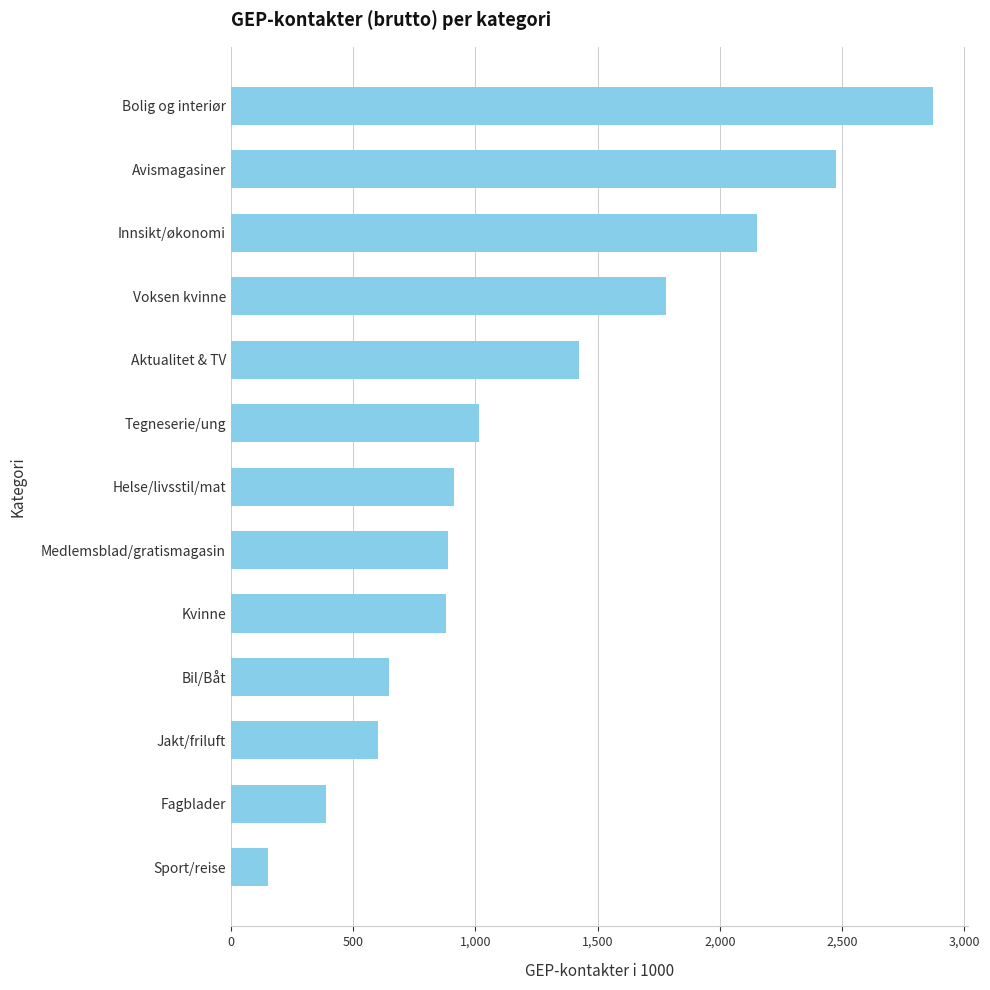

What is the value of the 8th bar from the top?

888.6